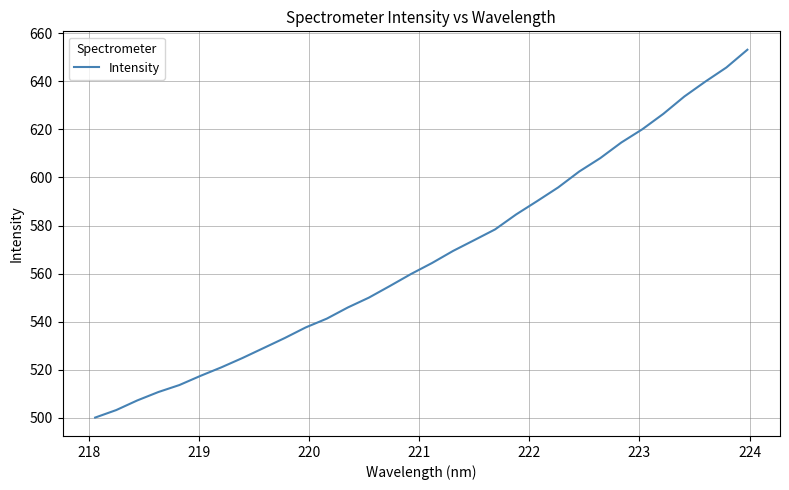

What is the minimum value shown in the chart?

500.0